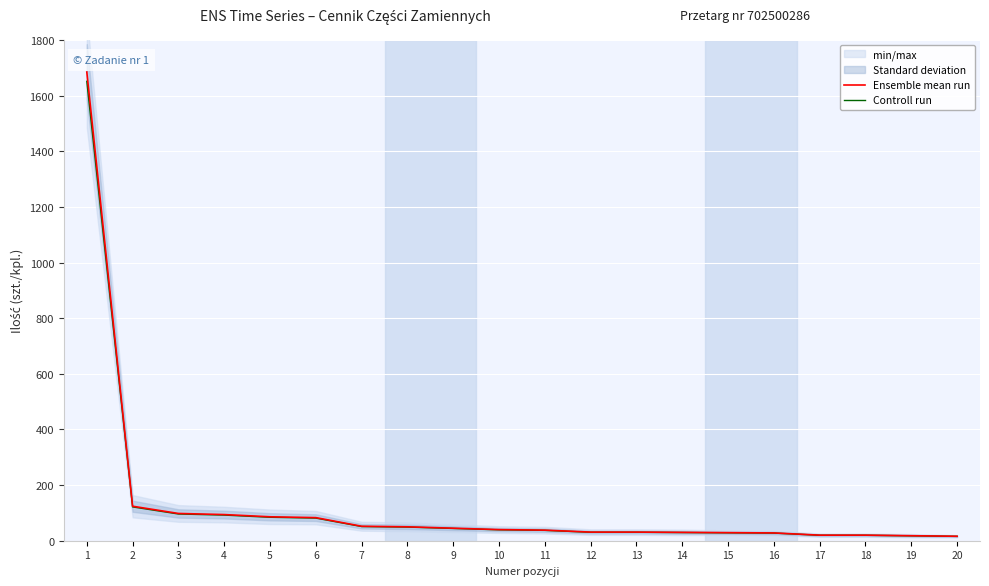

Count the number of data series in this chart.

2